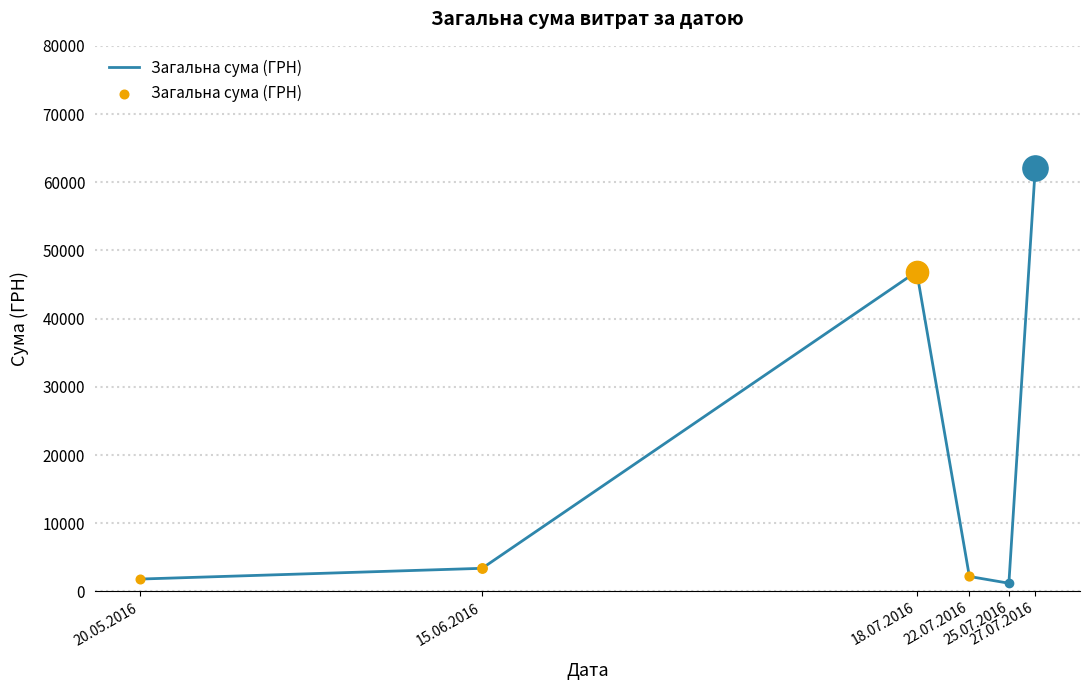

What is the maximum value shown in the chart?

62048.0